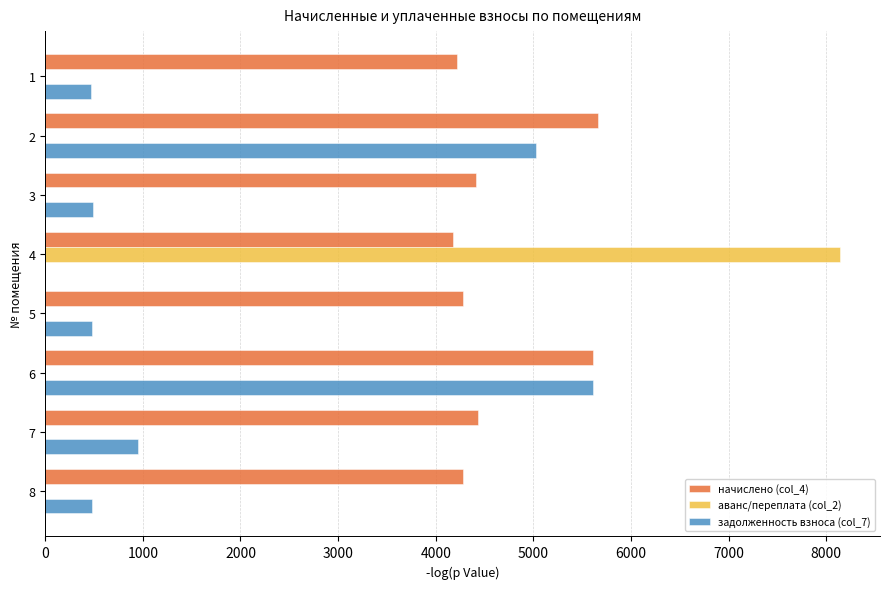

What are all the series names shown in the legend?

начислено (col_4), аванс/переплата (col_2), задолженность взноса (col_7)